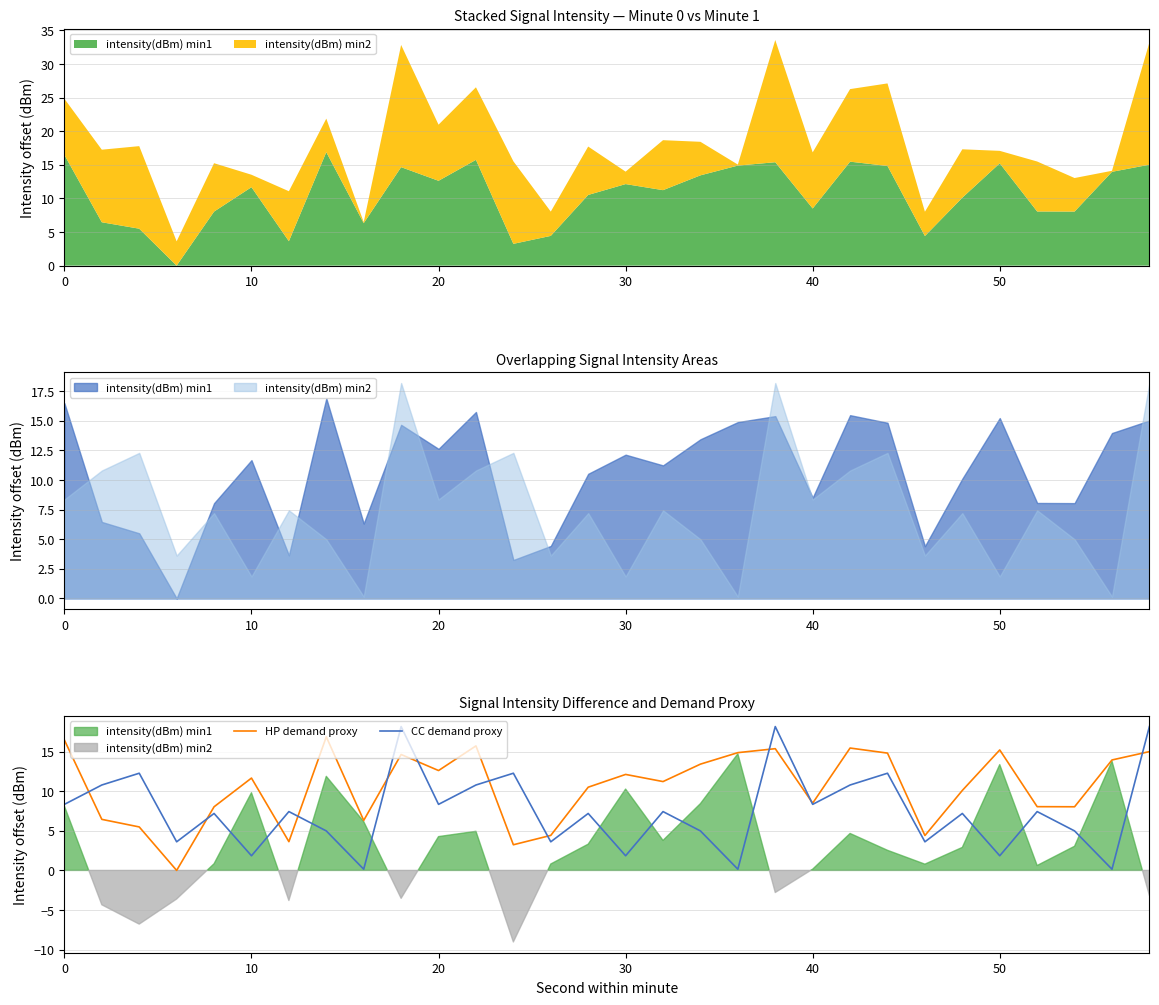

How many times do CC demand proxy and HP demand proxy cross each other?

11